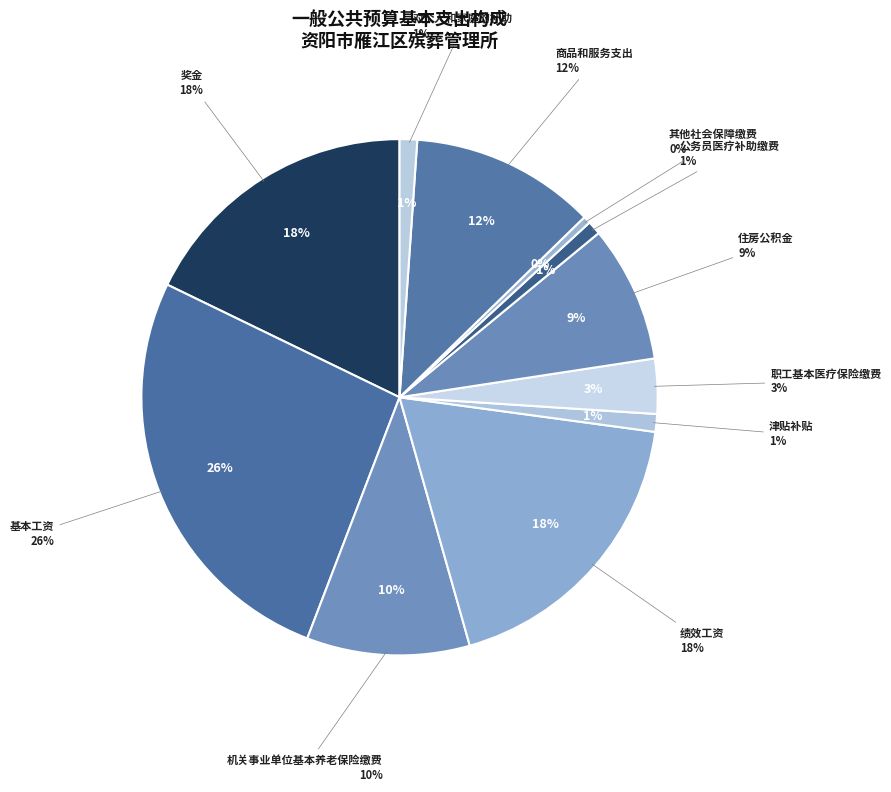

Rank the categories by value from lowest to highest.

其他社会保障缴费, 公务员医疗补助缴费, 对个人和家庭的补助, 津贴补贴, 职工基本医疗保险缴费, 住房公积金, 机关事业单位基本养老保险缴费, 商品和服务支出, 奖金, 绩效工资, 基本工资